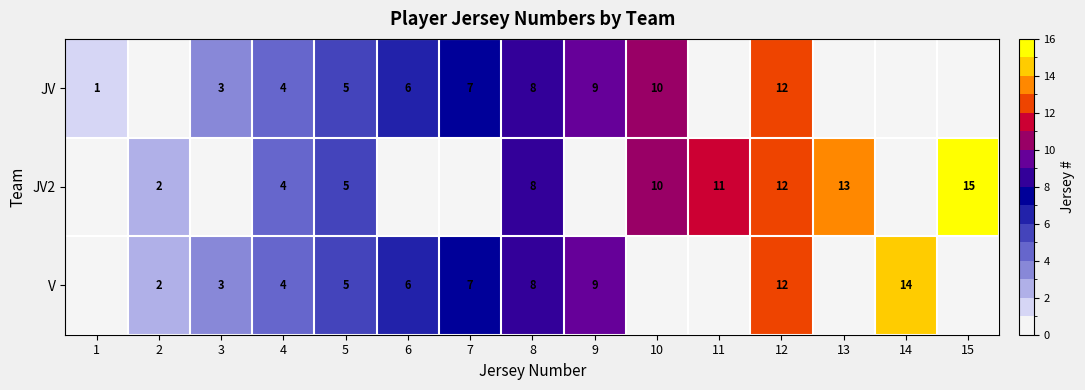

What is the difference between the JV2 values at 11 and 8?

3